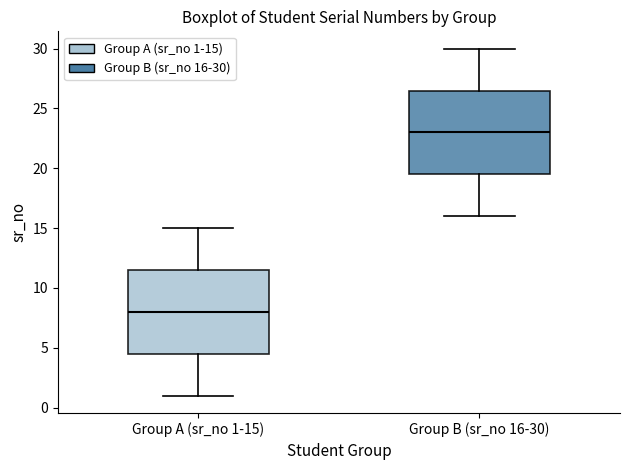

Which box has the lowest median line?

Group A (sr_no 1-15)